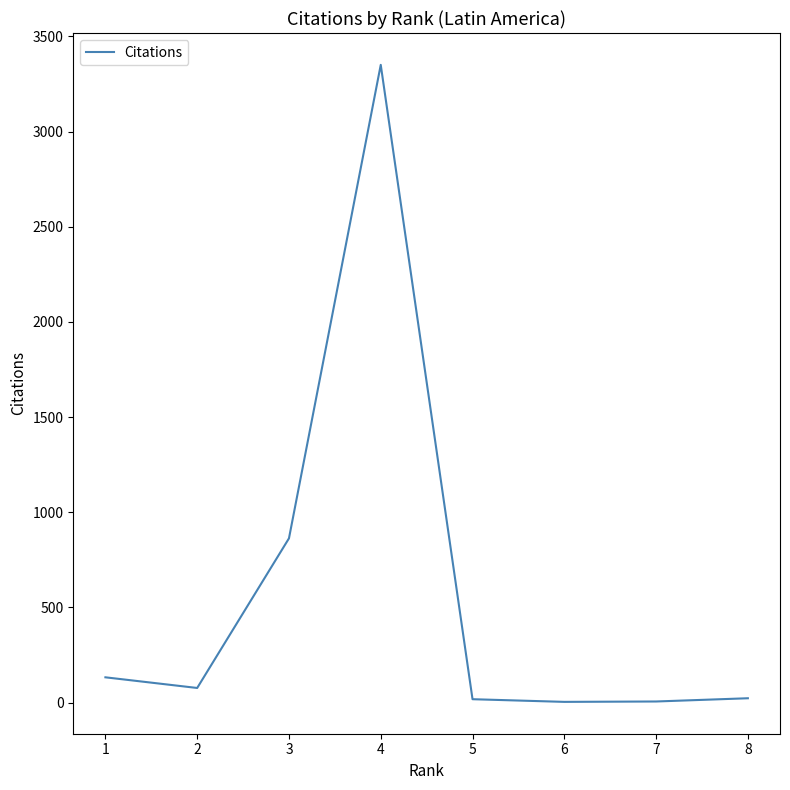

How many lines are shown in the chart?

1